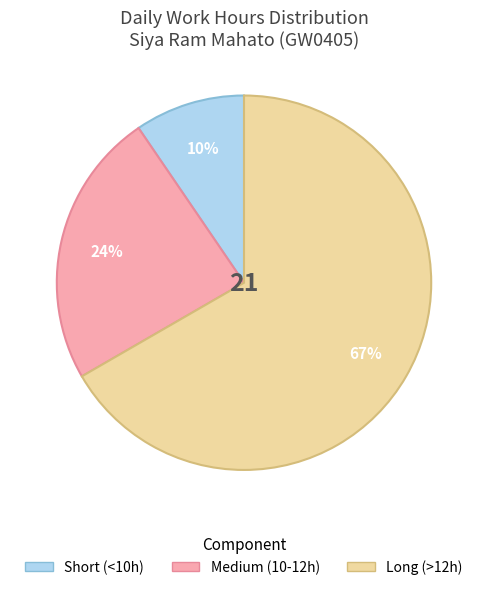

Count the number of slices in the pie.

3